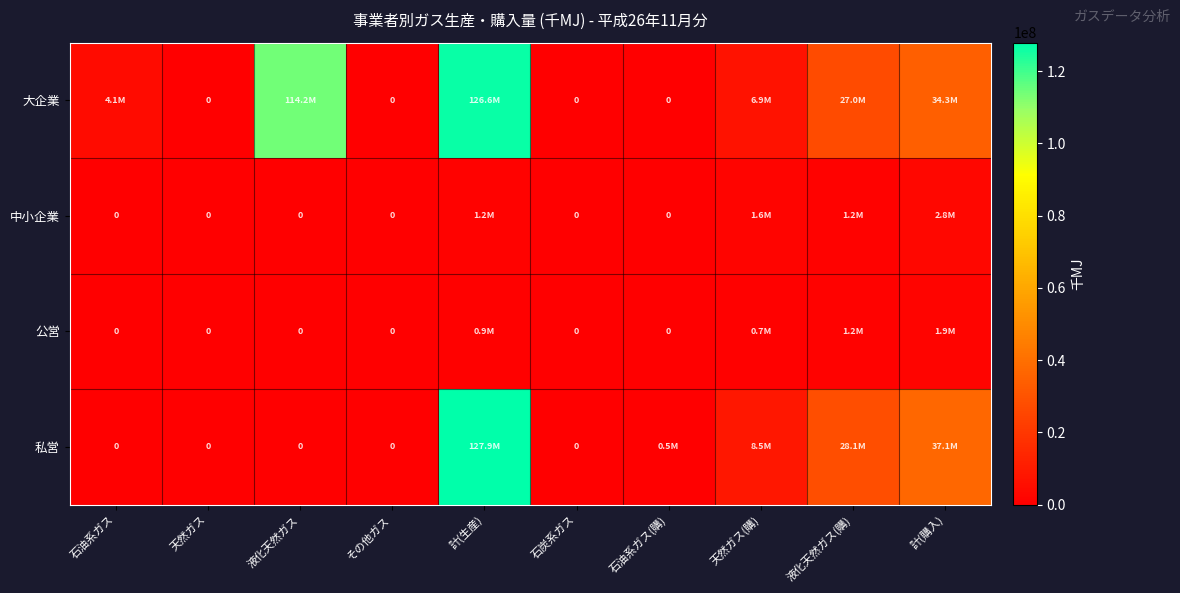

At which label does 公営 reach its minimum?

石油系ガス